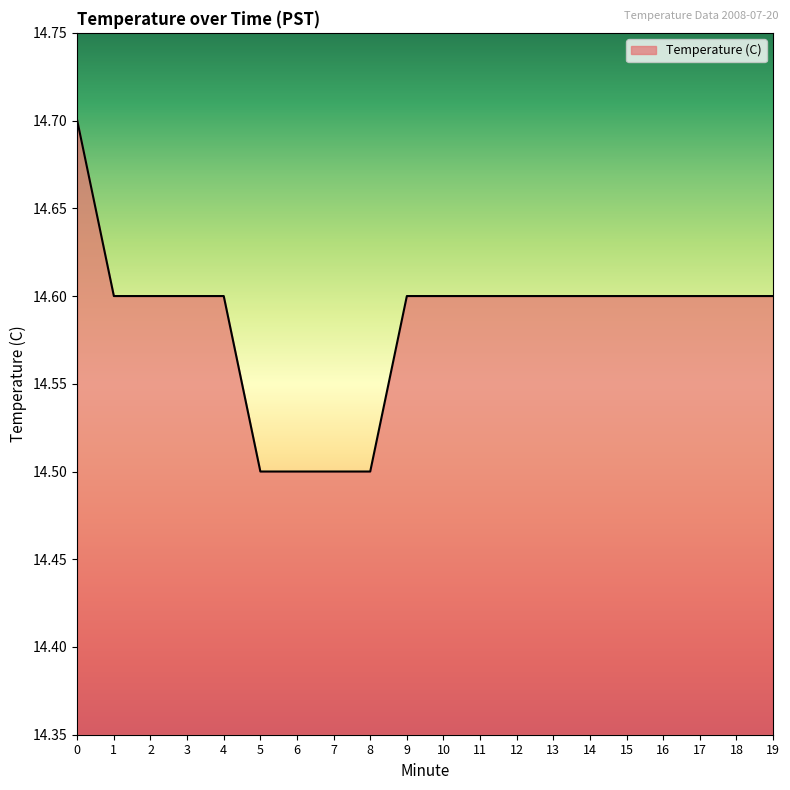

Is it true that the value at 18 is 4.6?

False